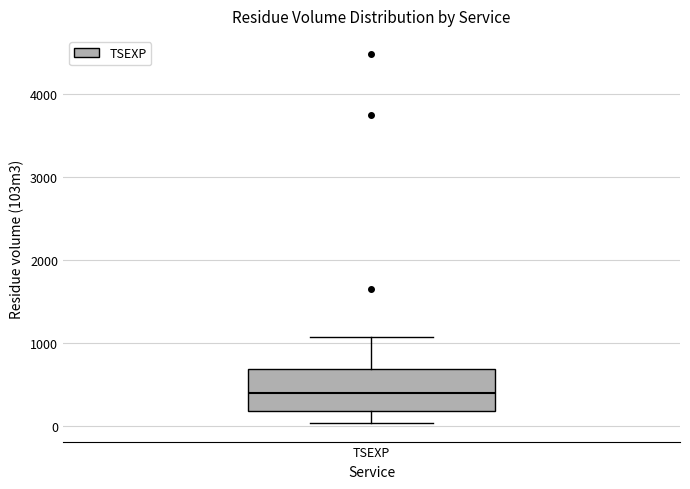

Where does the median line of the box for TSEXP sit on the y-axis? The values are not printed on the chart, so give them approximately, as read against the axis.

400